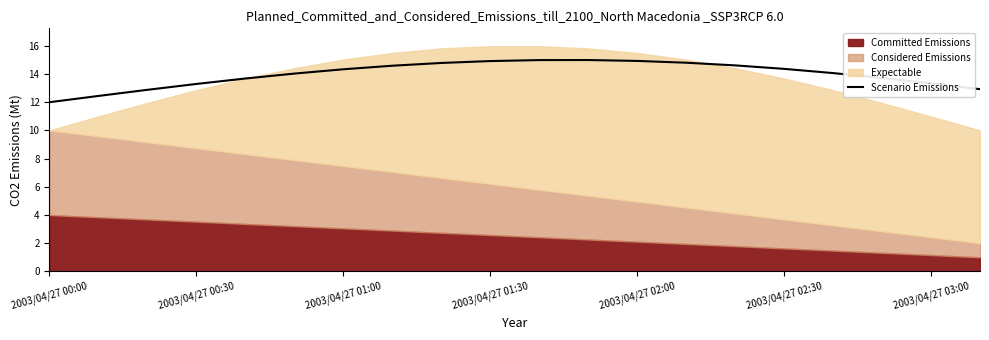

How many interior local peaks (higher than both neighbors) does the data have?

1